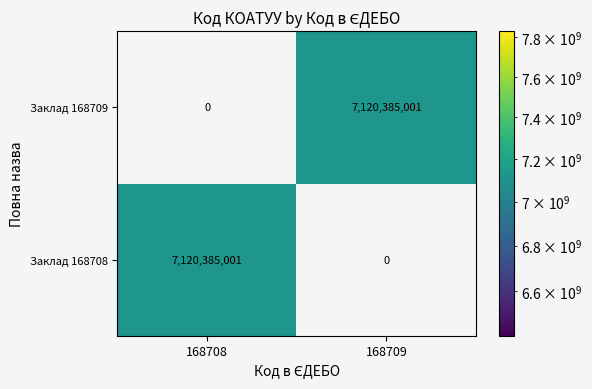

What is the maximum value shown in the chart?

7120385001